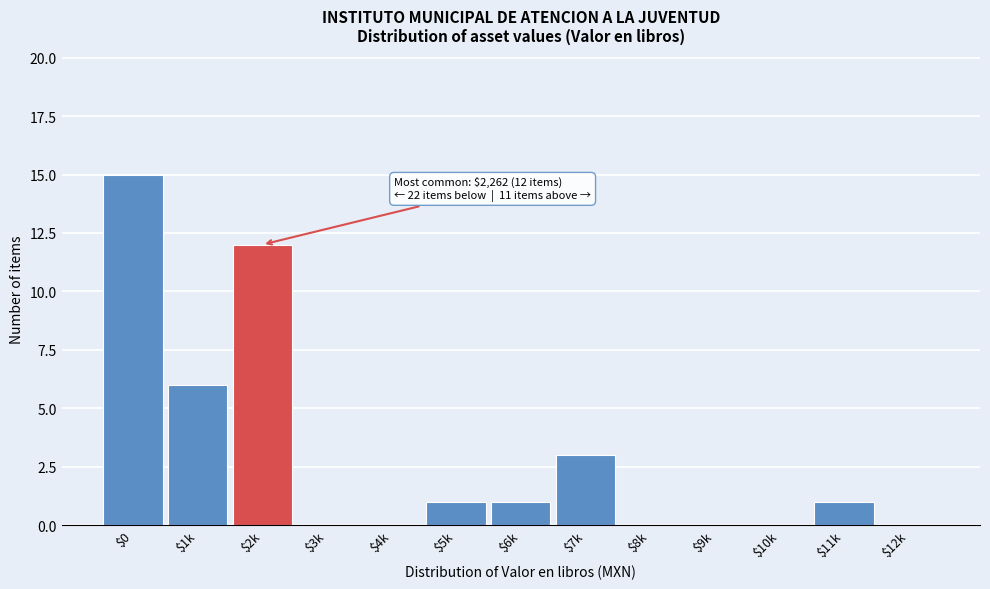

True or false: the data shows 2 at $11k.

False